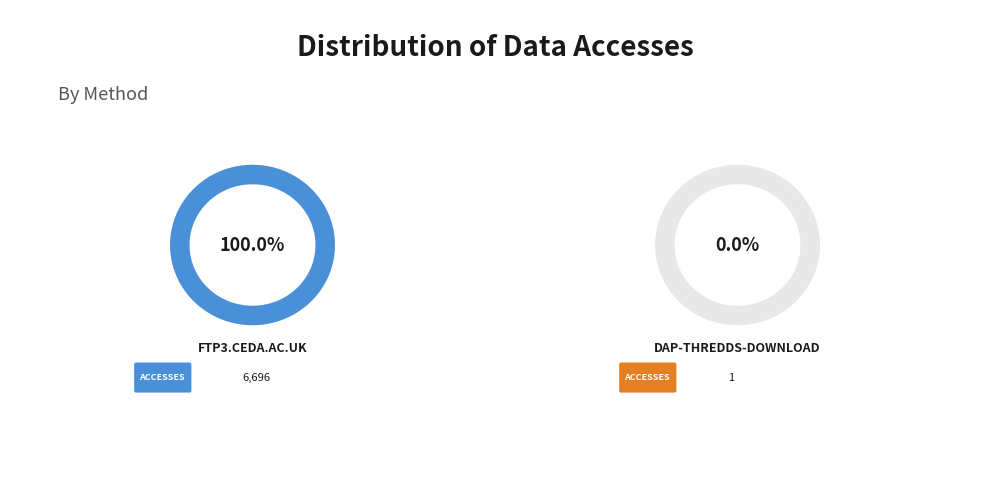

How much of the chart is everything except dap-thredds-download?

100.0%